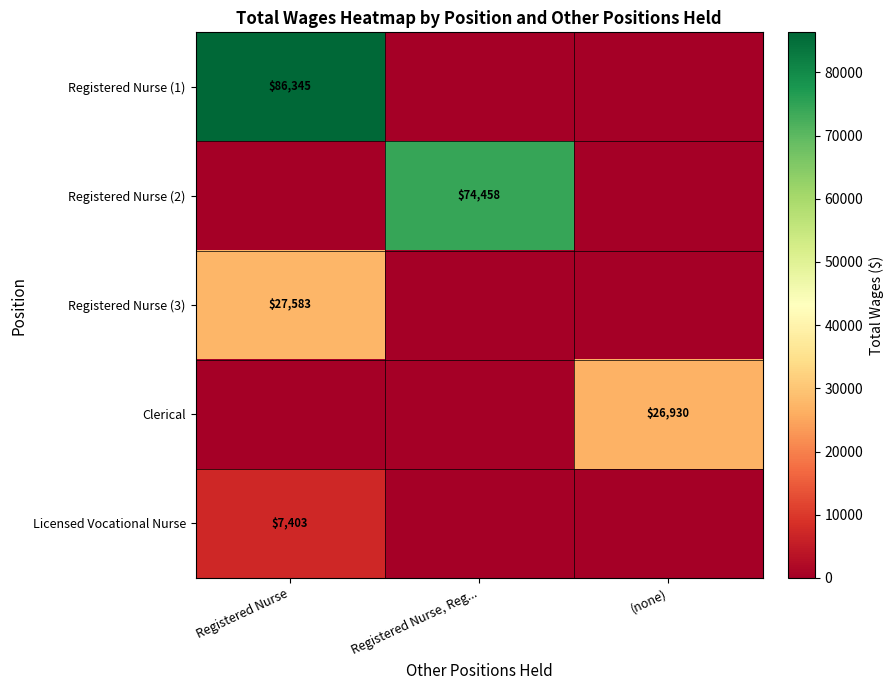

True or false: Registered Nurse (3) has a value of 45546 at Registered Nurse.

False